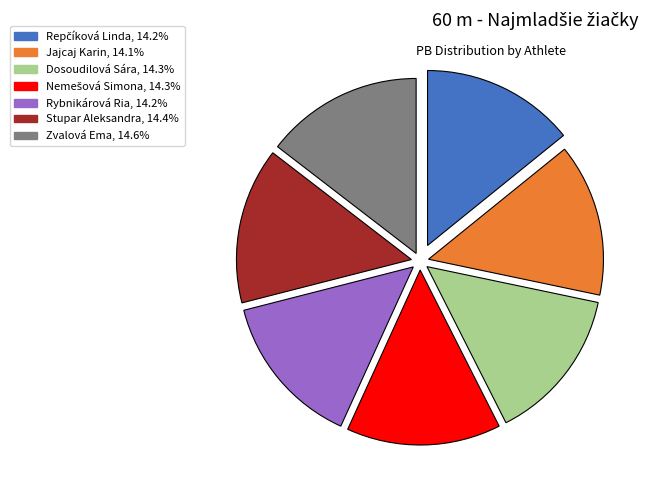

Is the sum of Zvalová Ema and Dosoudilová Sára greater than half?

No